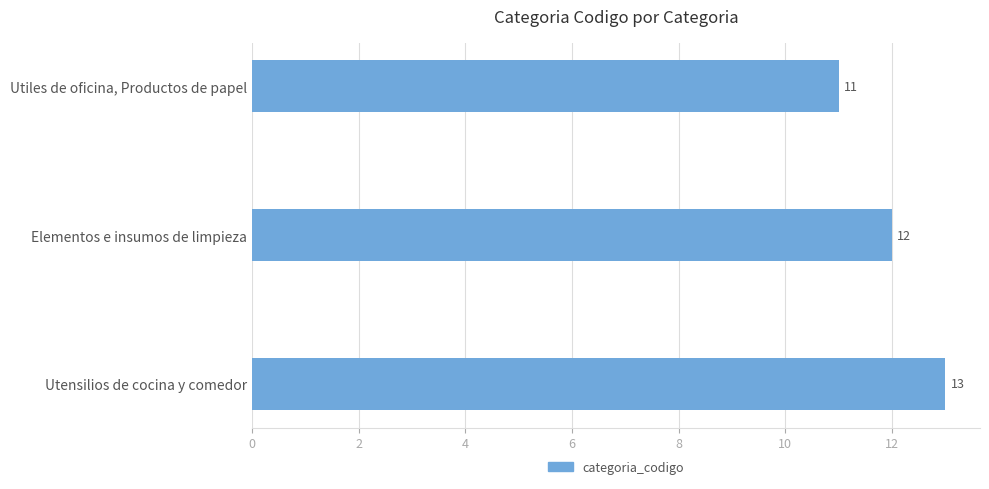

At which category does the chart reach its peak across all series?

Utensilios de cocina y comedor